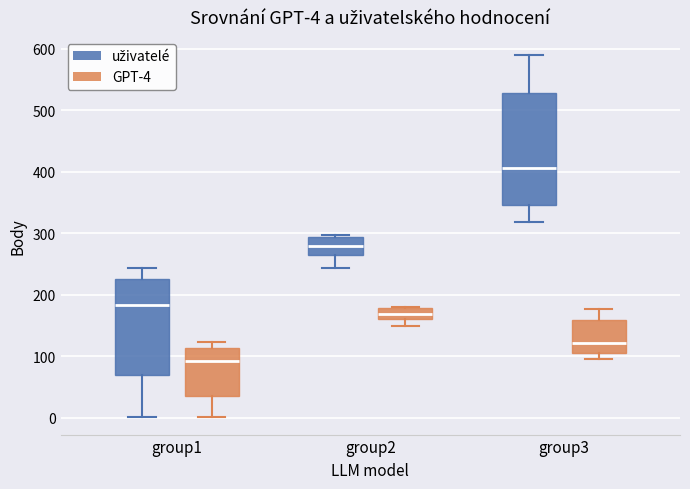

Which box has the highest median line?

group3 (uživatelé)